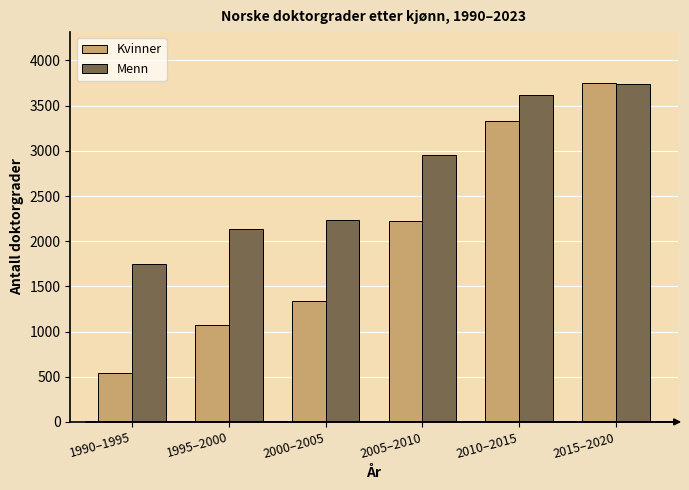

Reading left to right, extract all data points from this chart.

Kvinner: 1990–1995=541	1995–2000=1072	2000–2005=1333	2005–2010=2227	2010–2015=3327	2015–2020=3751
Menn: 1990–1995=1748	1995–2000=2137	2000–2005=2235	2005–2010=2956	2010–2015=3619	2015–2020=3735